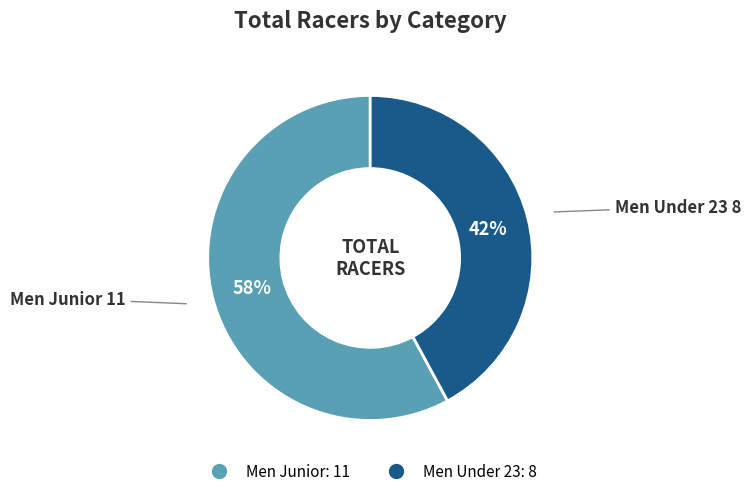

To the nearest percent, what is the difference between the largest and smallest slice percentages?

16%